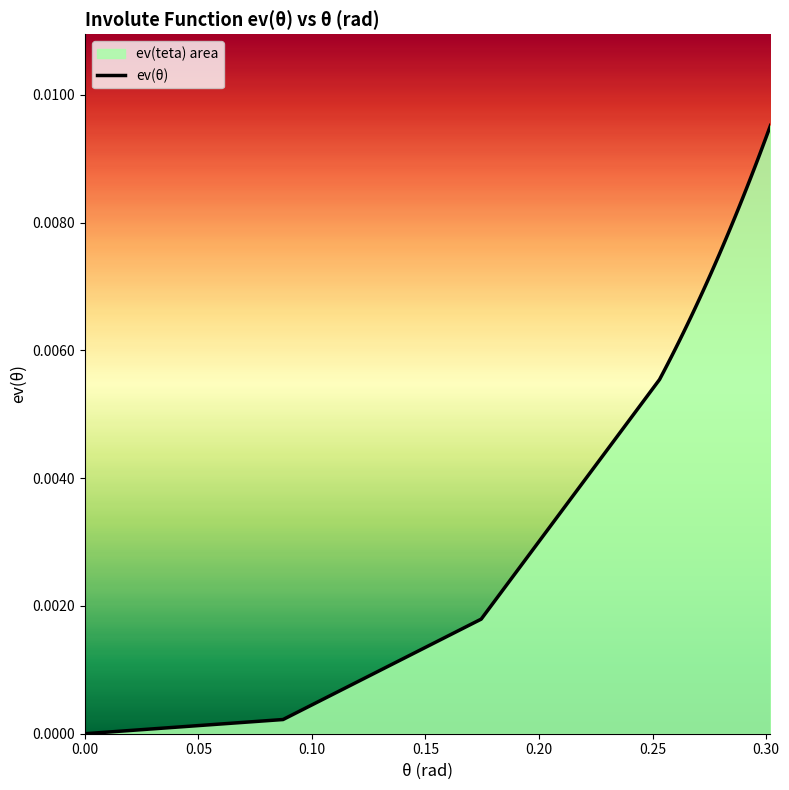

Between 0.2687813333333333 and 0.2967066666666668, which is larger?

0.2967066666666668